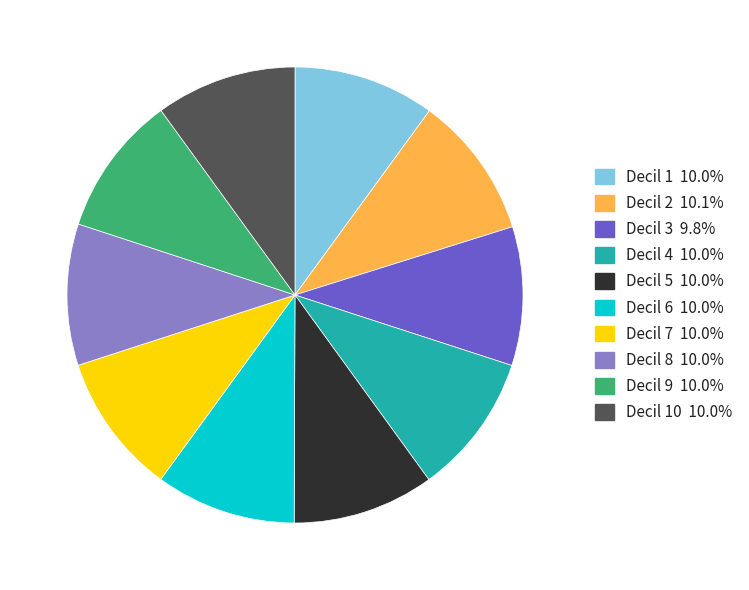

Does any single category account for the majority?

No